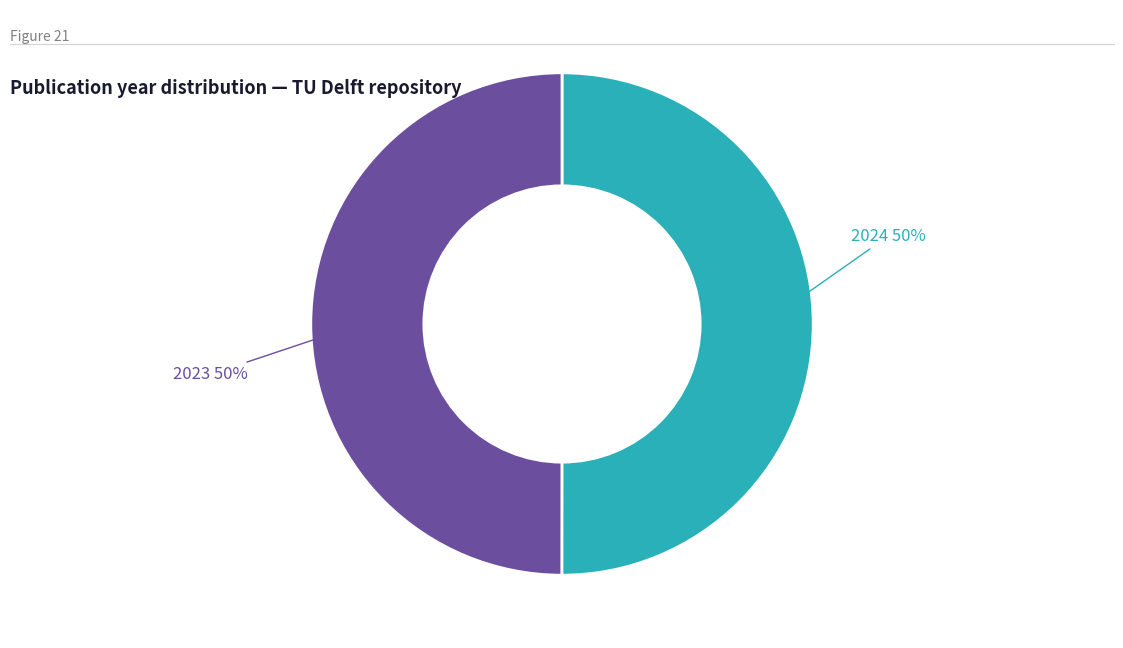

To the nearest percent, what is the average slice percentage?

50%